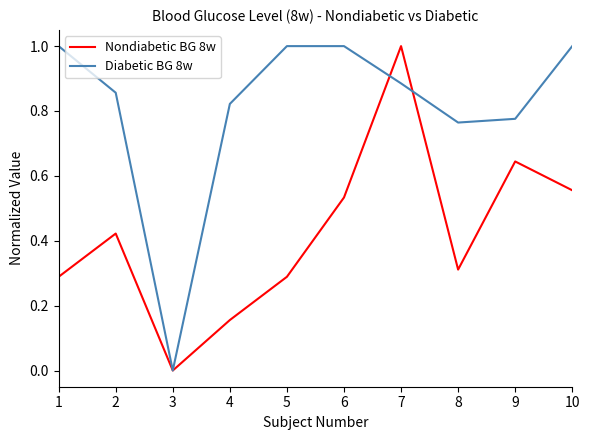

Is the value of Nondiabetic BG 8w at 2 greater than the value of Diabetic BG 8w at 5?

No